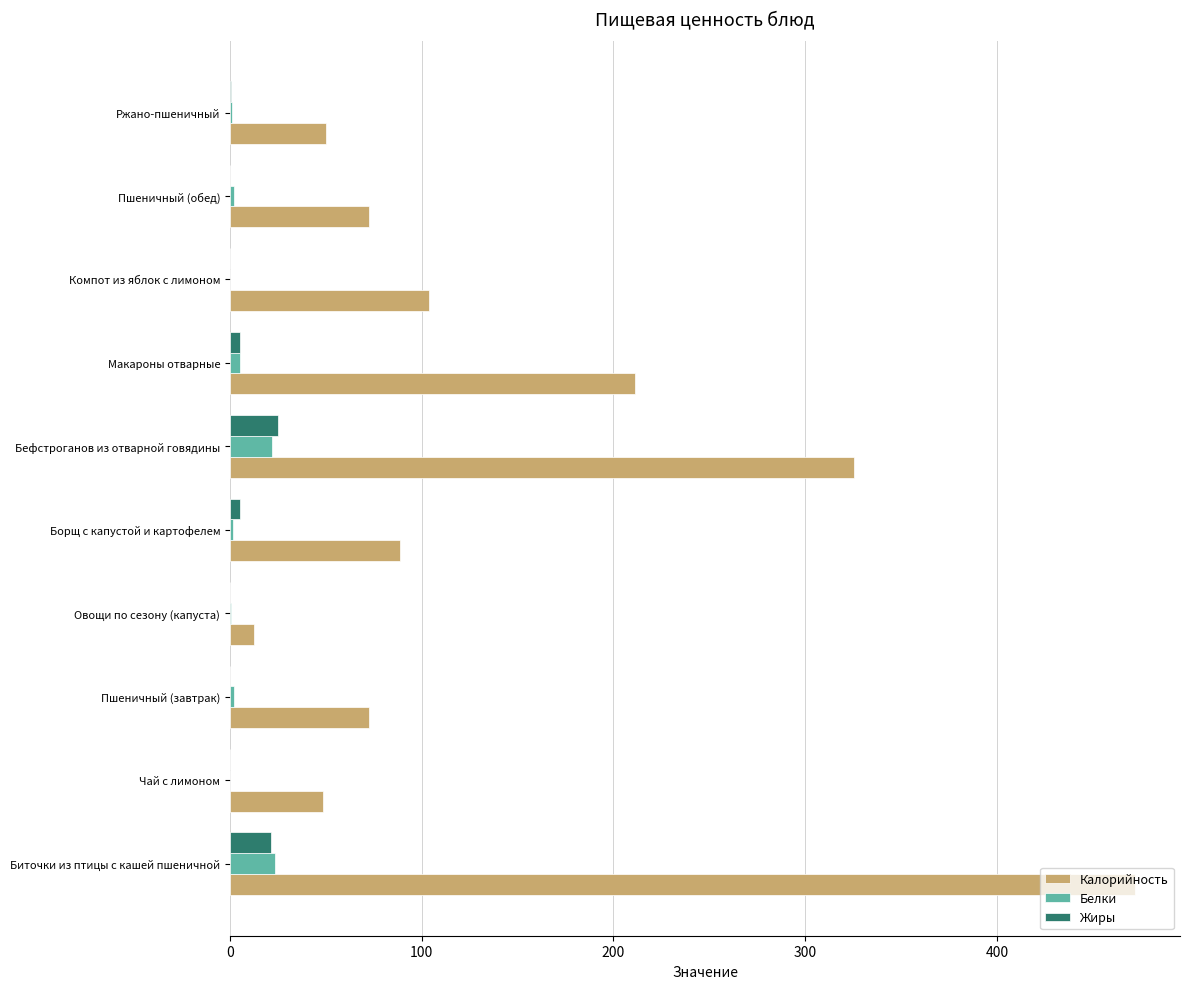

At which label does Калорийность reach its peak?

Биточки из птицы с кашей пшеничной